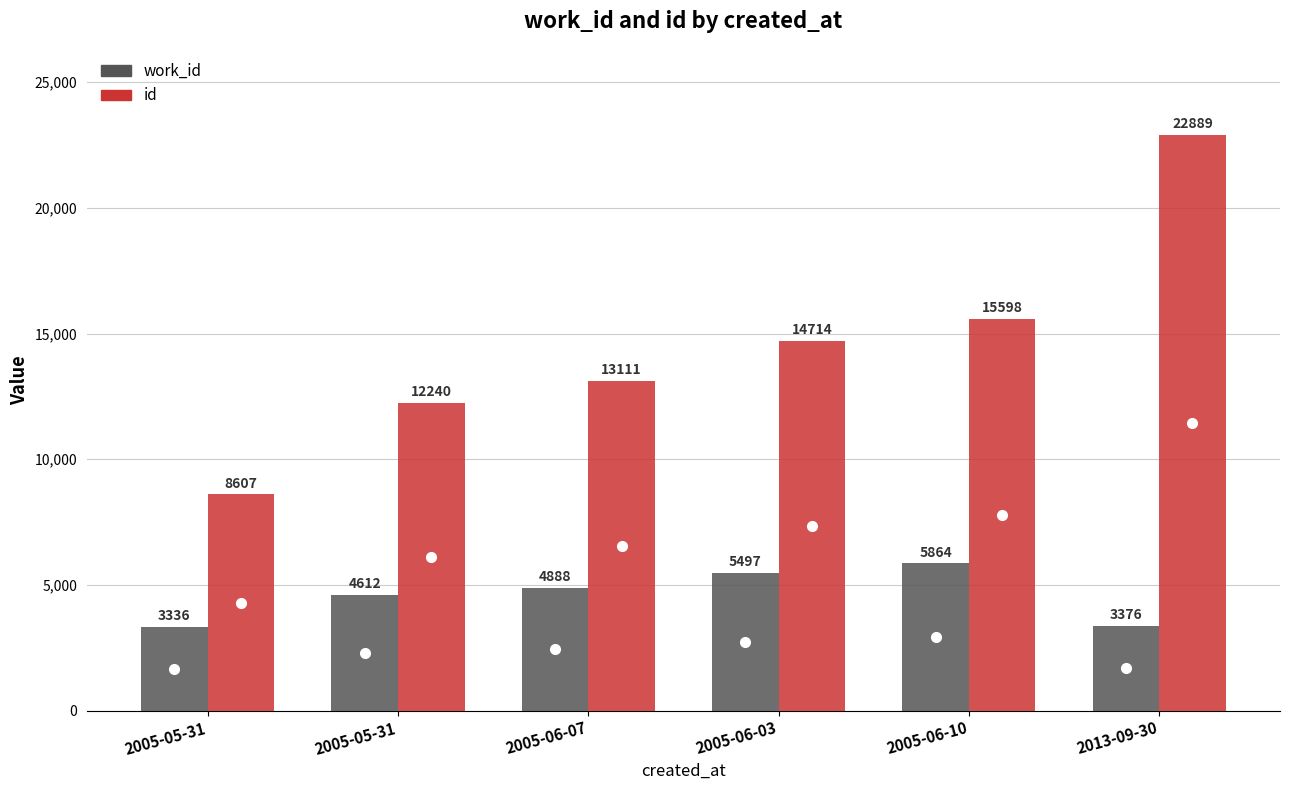

What is the difference between the highest and lowest values at 2013-09-30?

19513